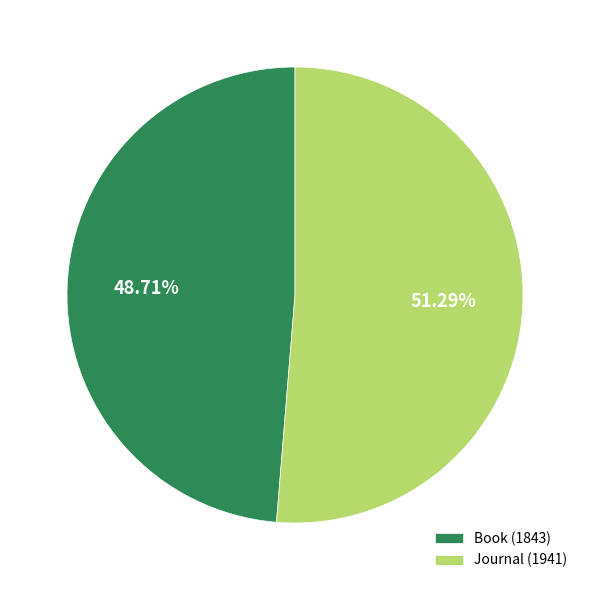

Which slice is the smallest?

Book (1843)